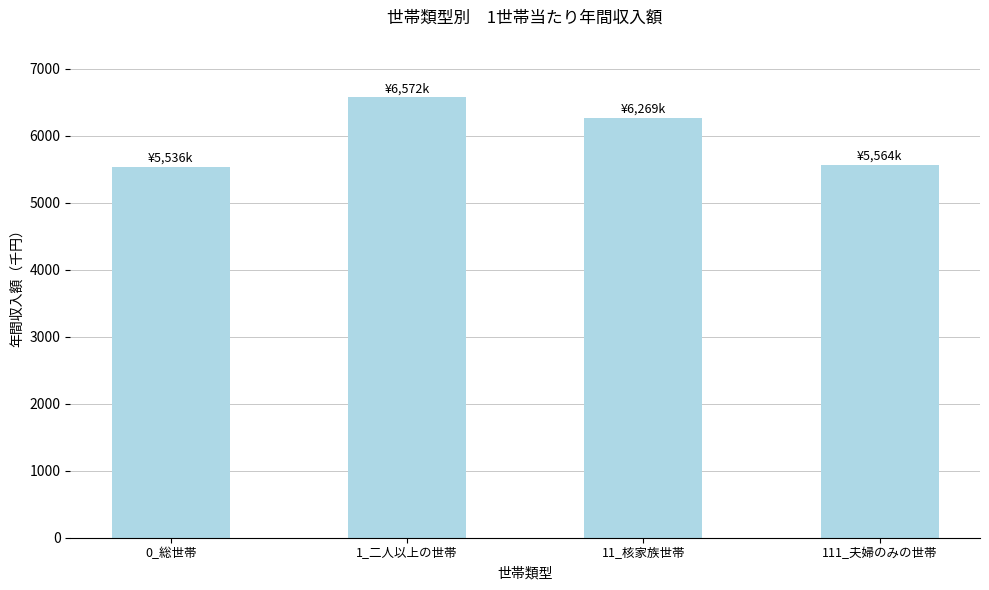

Read the value at 1_二人以上の世帯, to the nearest 50.

6550